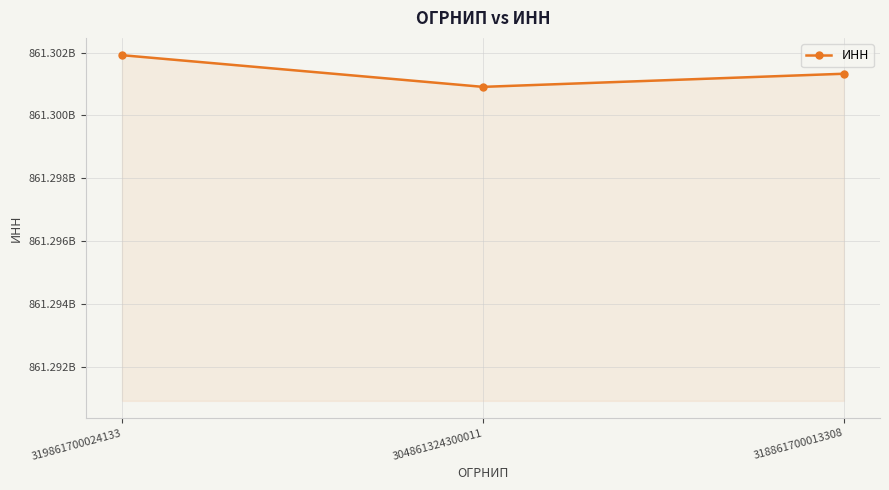

The value at 318861700013308 is 861301328742. True or false?

True